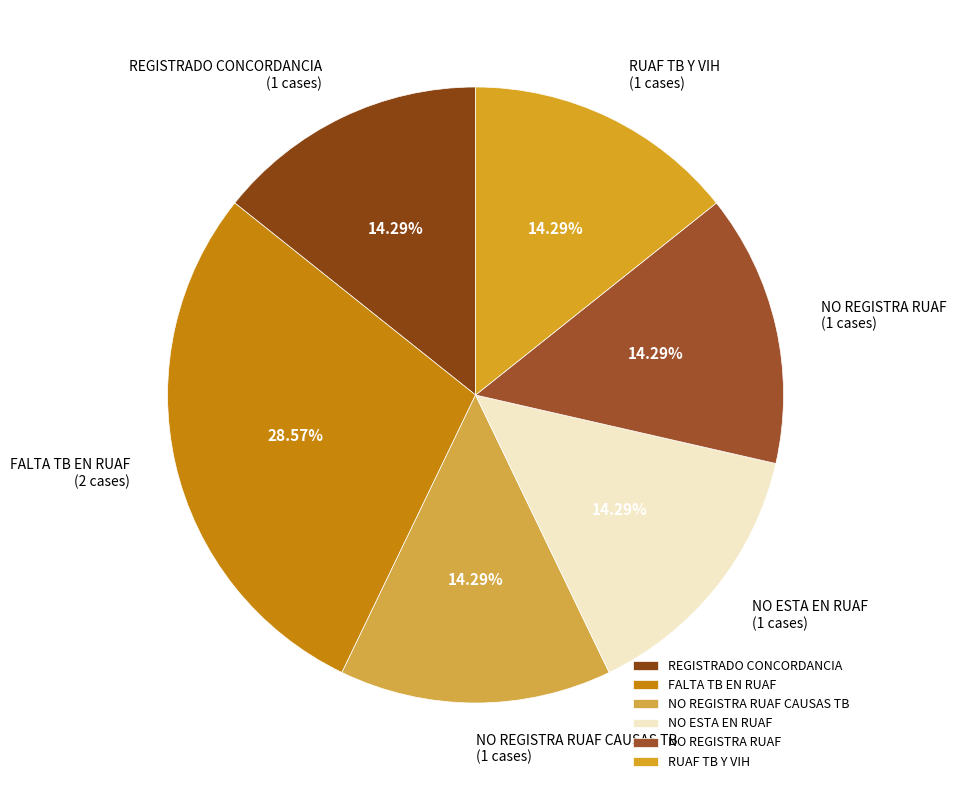

What is the ratio of the value at NO REGISTRA RUAF CAUSAS TB (1 cases) to the value at NO REGISTRA RUAF (1 cases)?

1.0